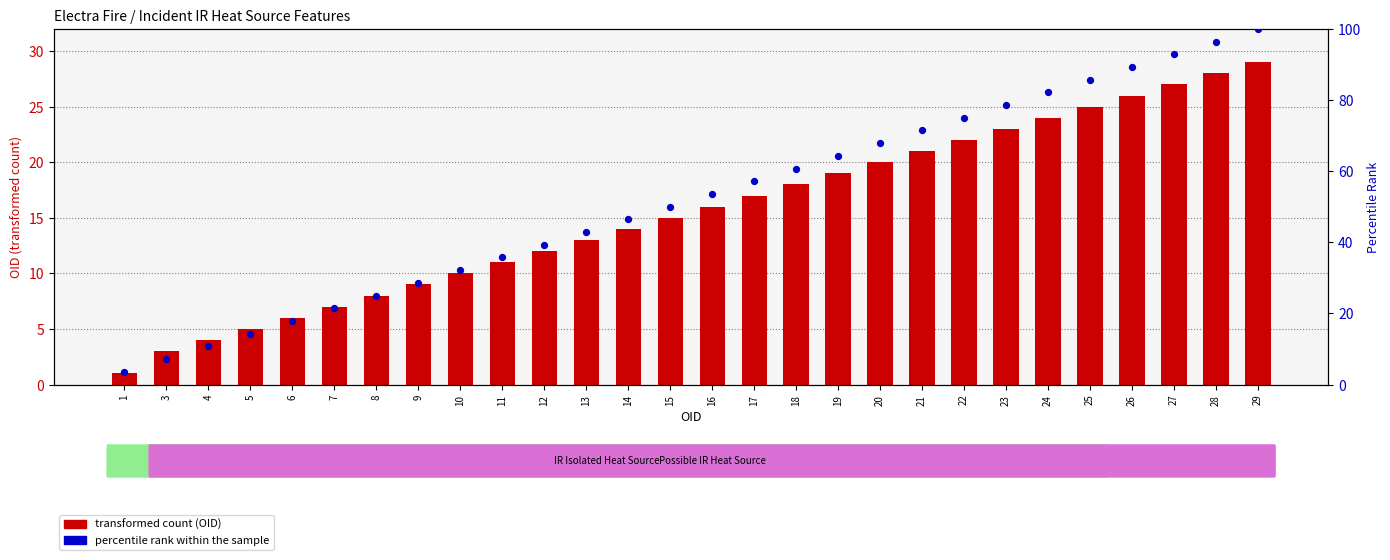

Which series has the widest spread of Y values?

percentile rank within the sample